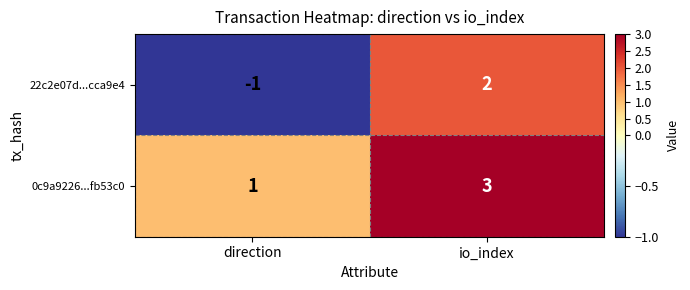

Reading left to right, transcribe all the data shown in this chart.

22c2e07d...cca9e4: -1	2
0c9a9226...fb53c0: 1	3